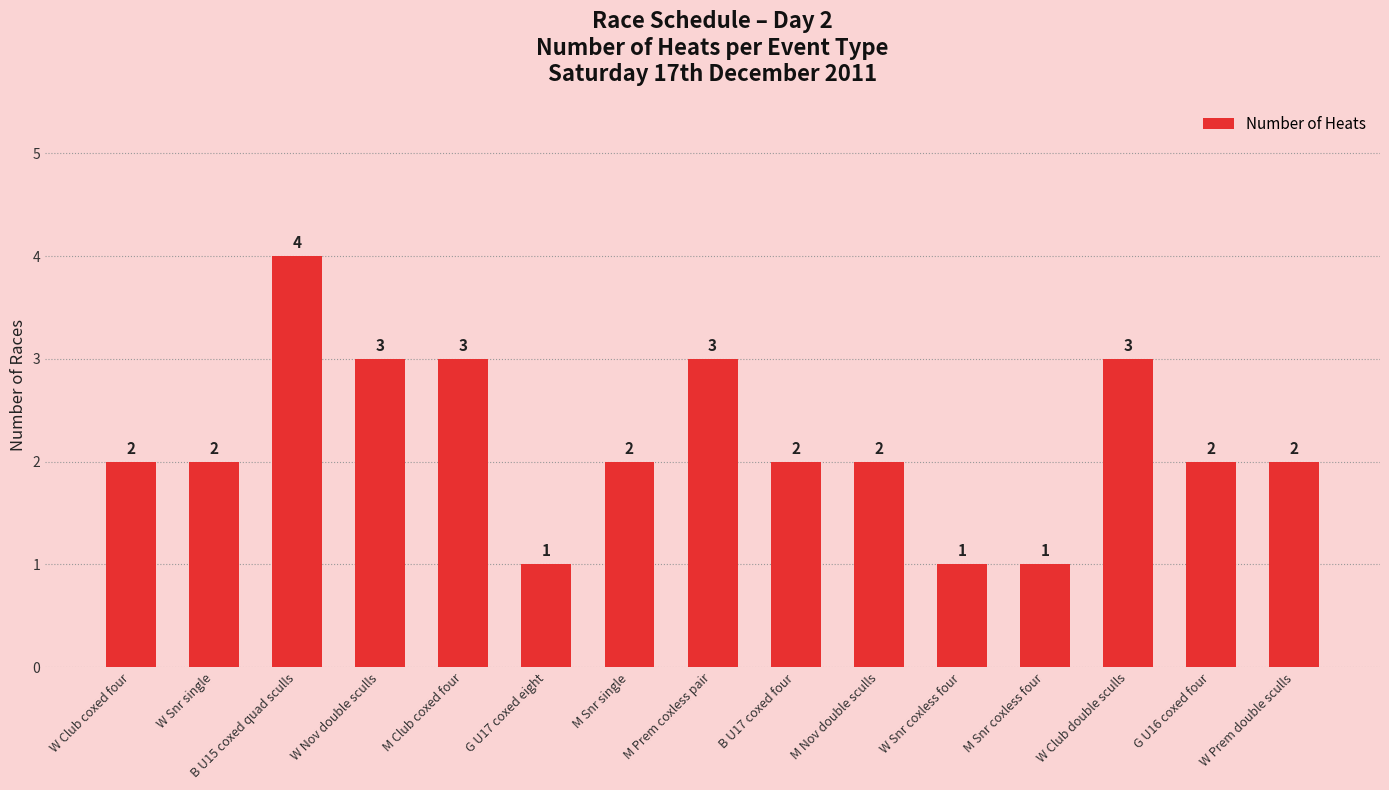

What is the sum of all values?

33